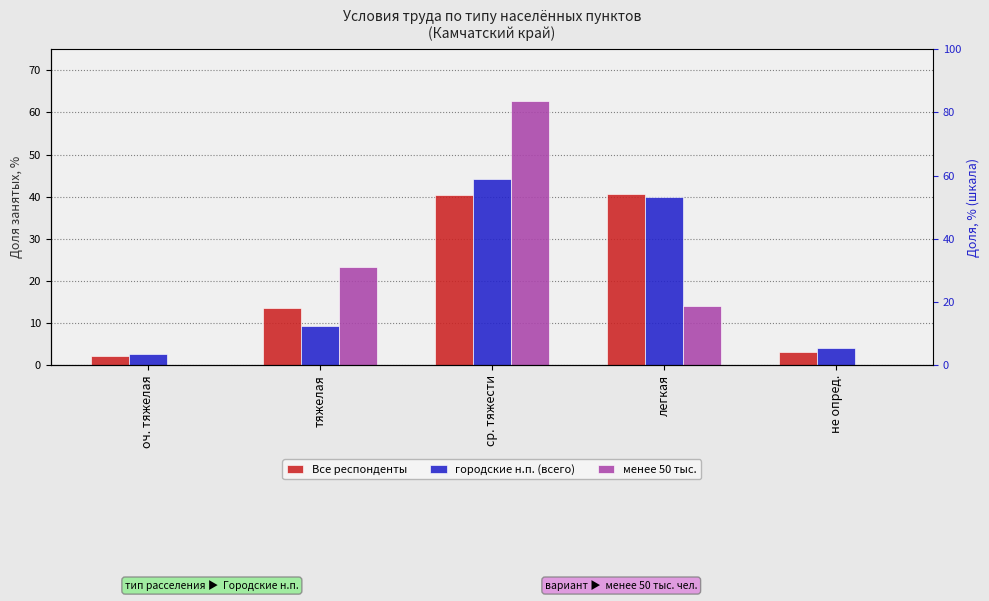

What is the difference between the городские н.п. (всего) values at оч. тяжелая and легкая?

37.2